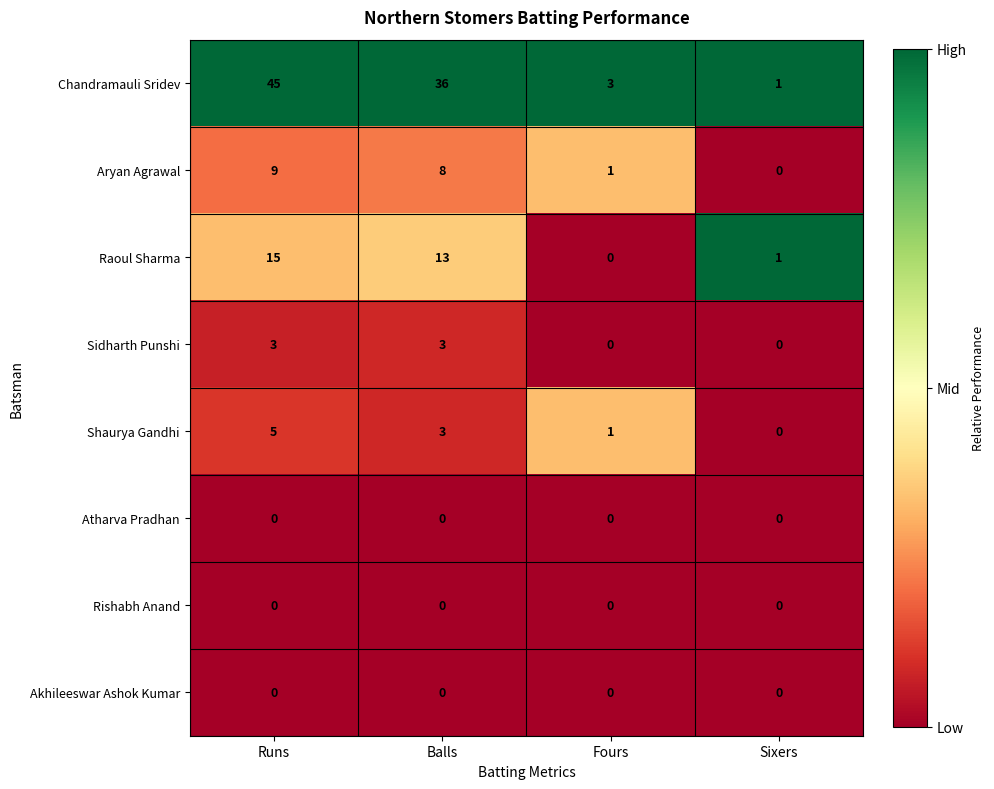

At which category is the sum across all series the highest?

Runs